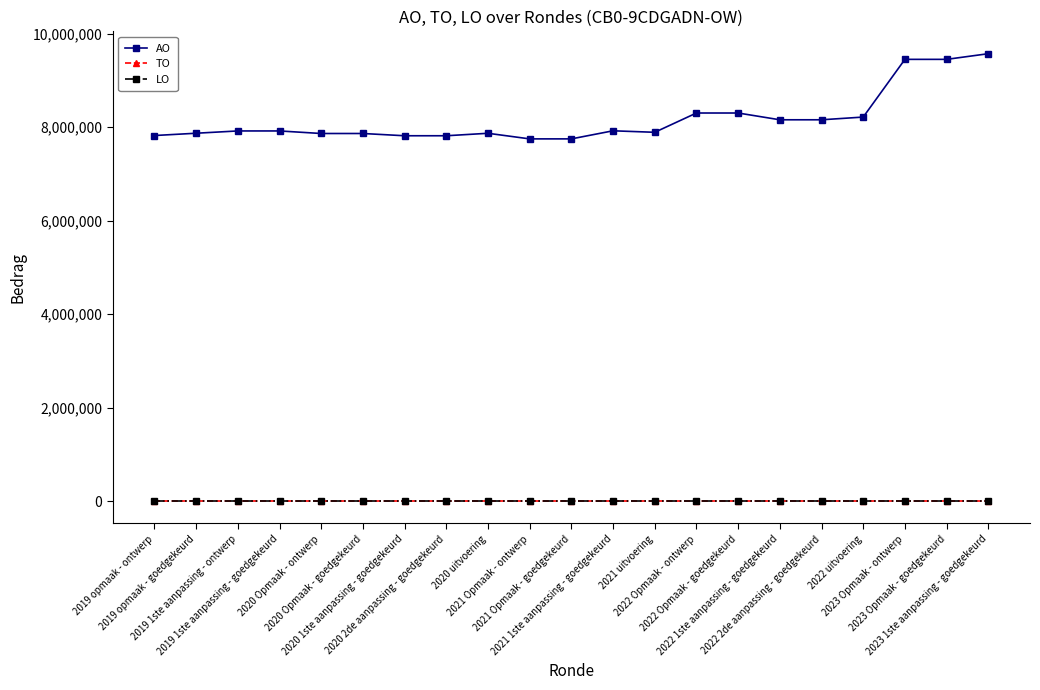

Is the value of TO at 2020 Opmaak - goedgekeurd greater than the value of AO at 2020 1ste aanpassing - goedgekeurd?

No